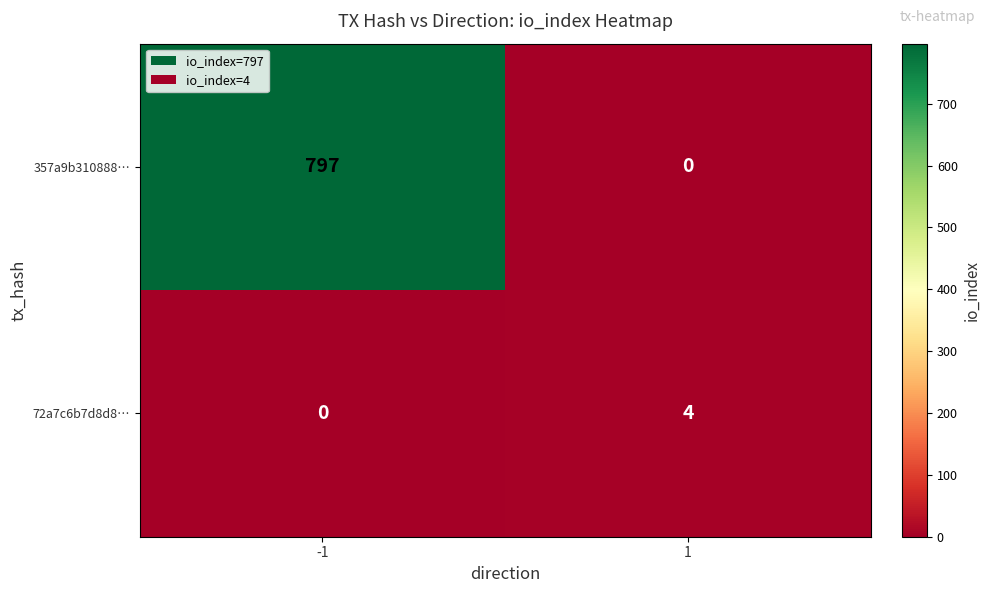

What is the spread (max minus min) of values at 1?

4